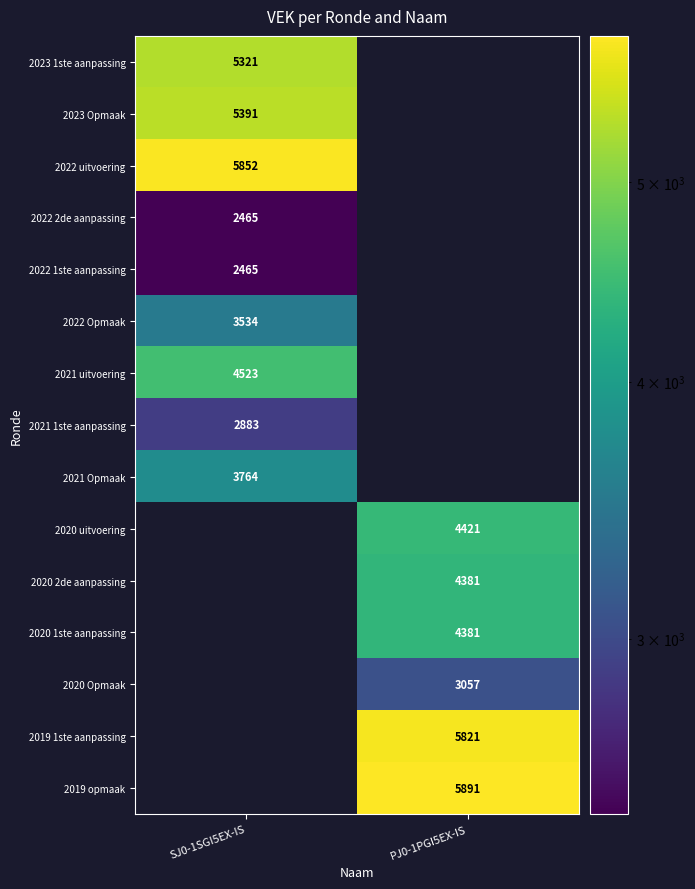

The value of 2019 1ste aanpassing at PJ0-1PGI5EX-IS is 2821. True or false?

False